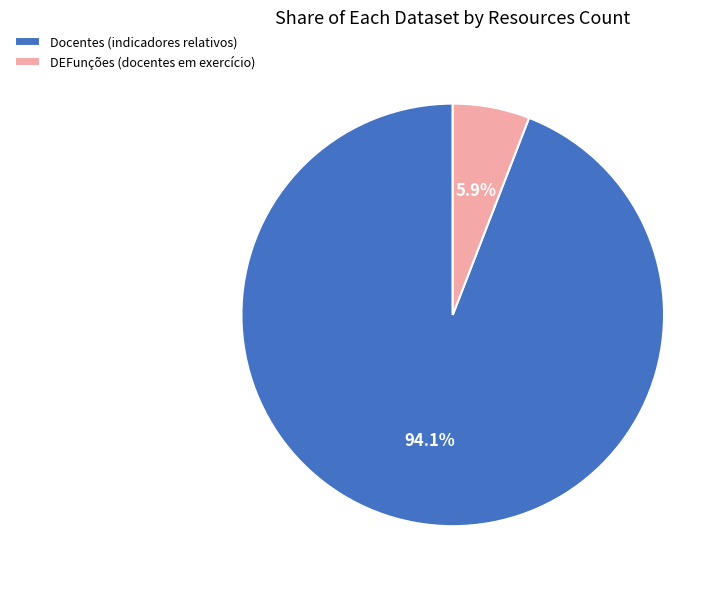

What percentage is the DEFunções (docentes em exercício) slice, to the nearest percent?

6%